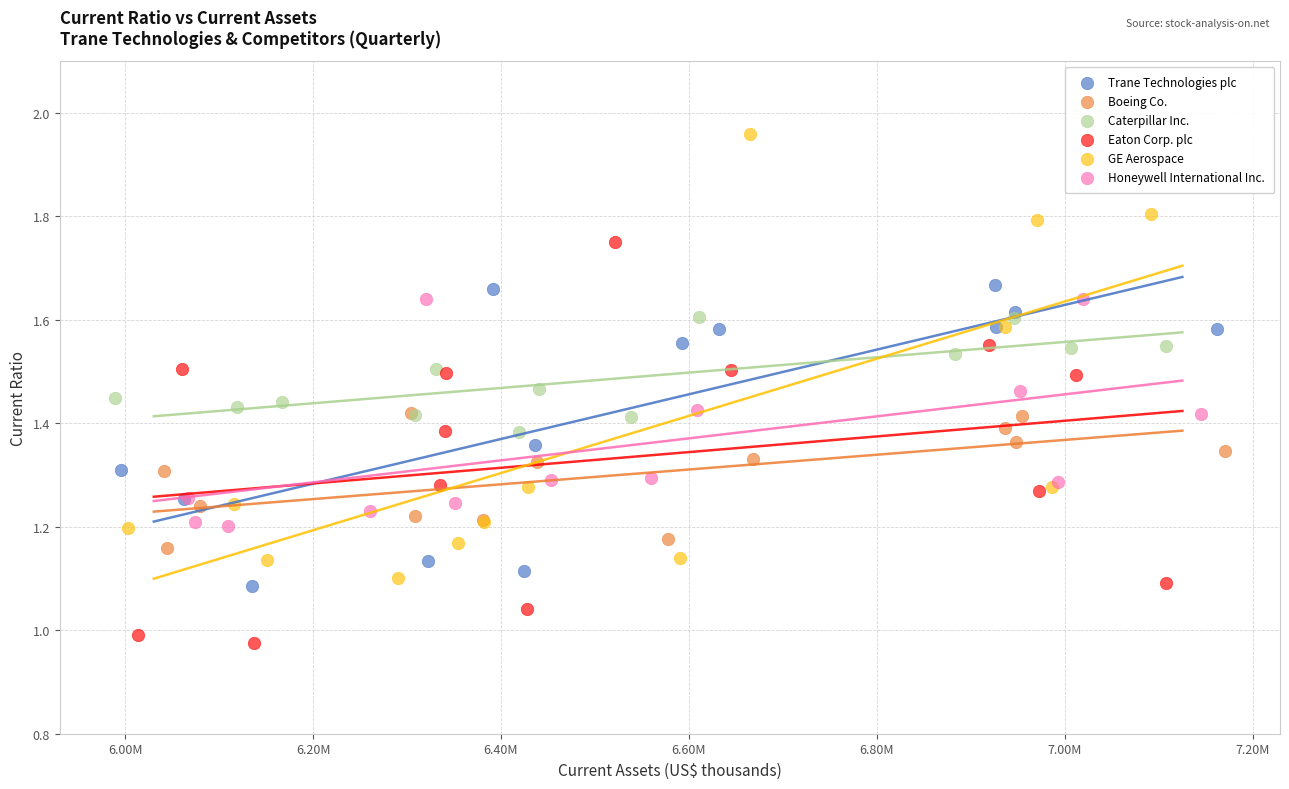

Which series has the widest spread of Y values?

GE Aerospace